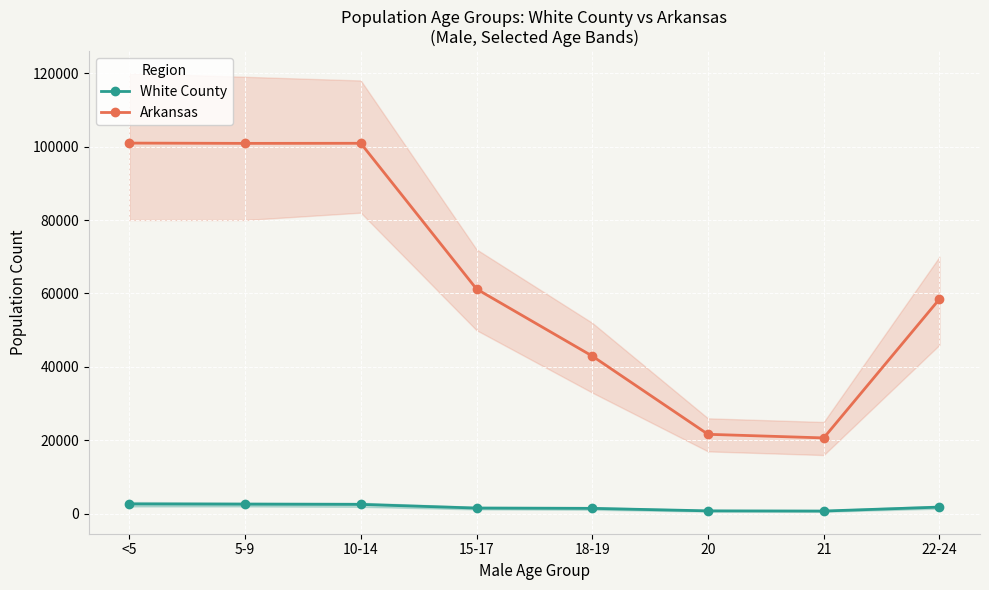

True or false: White County and Arkansas cross at least once.

False